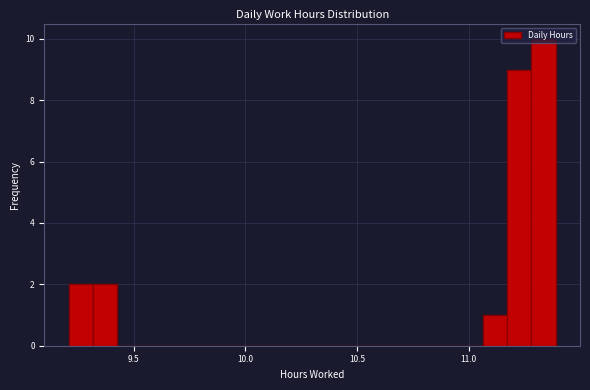

Around what value on the x-axis is the tallest bar? Give the approximate position of its centre, as read against the axis.

11.35